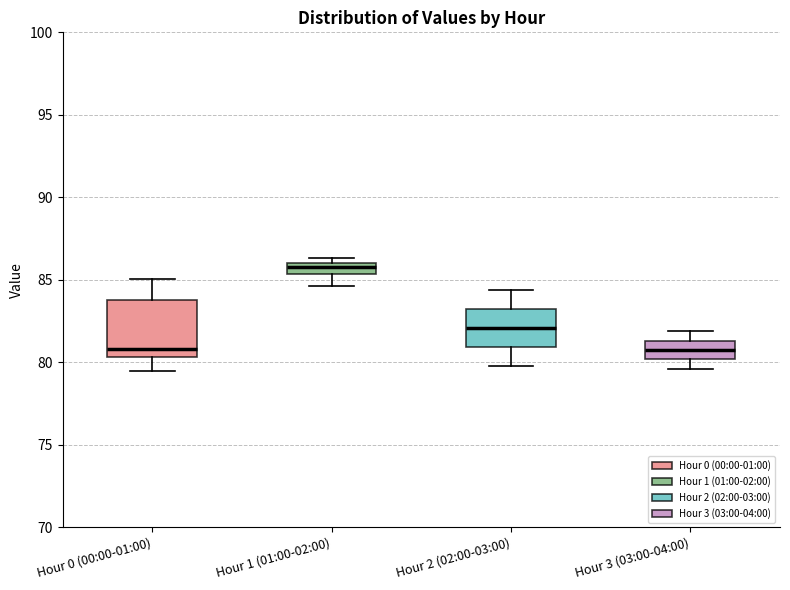

Comparing the boxes themselves (not the whiskers), which one is the tallest?

Hour 0 (00:00-01:00)